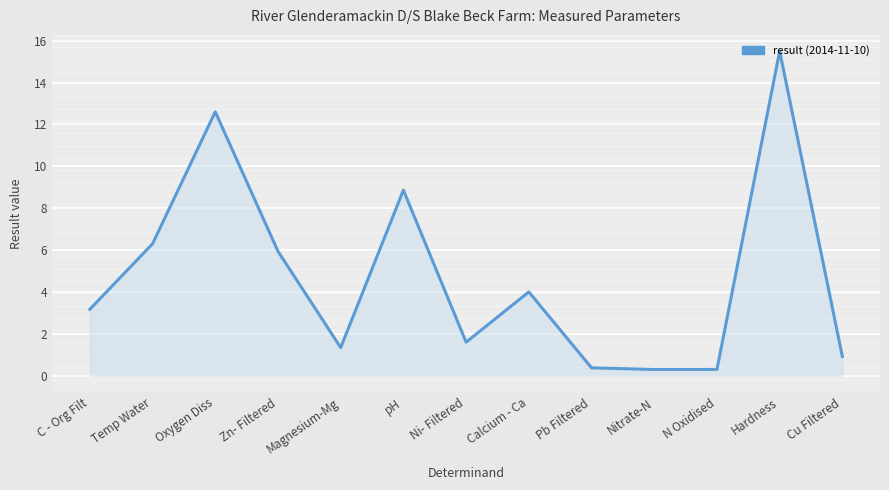

At which category does the data reach its first local valley?

Magnesium-Mg